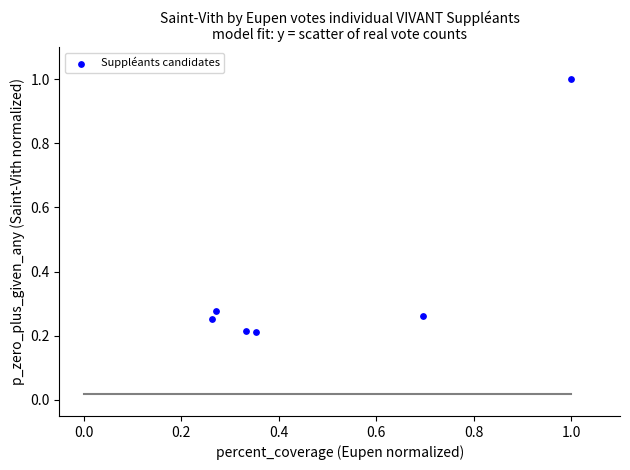

What is the range of X values (max minus min)?

0.7